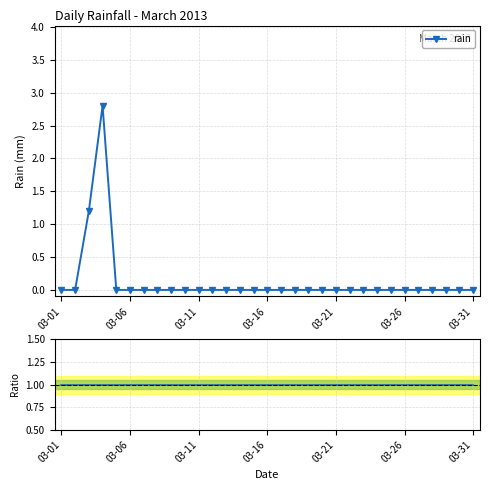

Which series has the widest spread of values?

rain